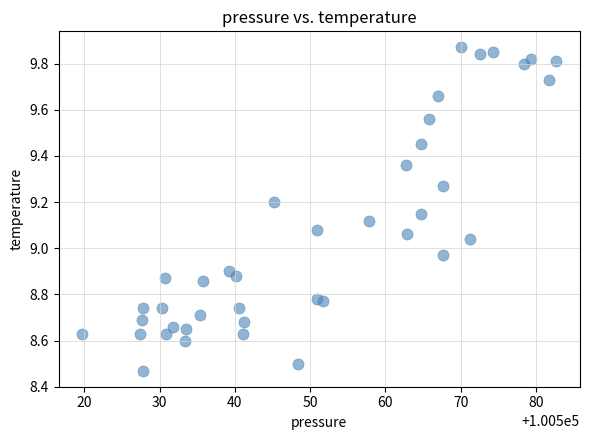

What is the range of X values (max minus min)?

63.0